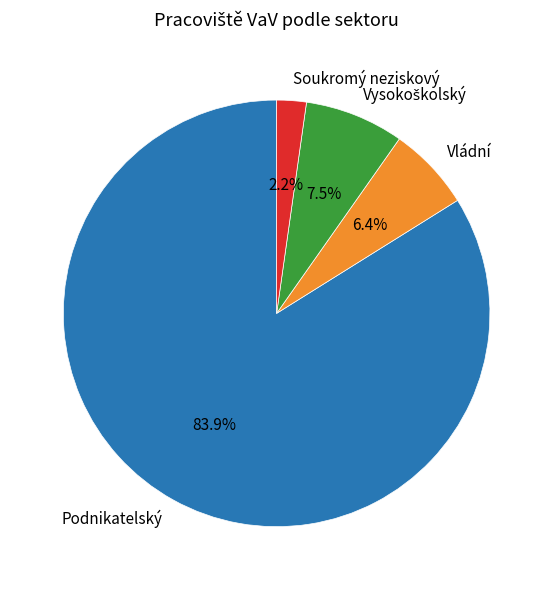

How many segments does this pie chart have?

4